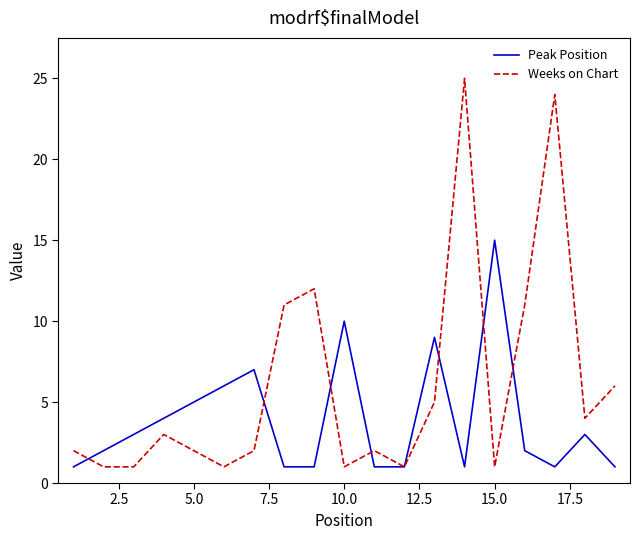

Which series ends up on top after the final intersection of Peak Position and Weeks on Chart?

Weeks on Chart